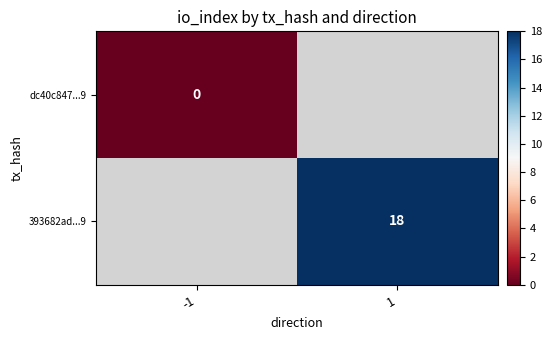

True or false: 393682ad...9 has a value of 18 at 1.

True